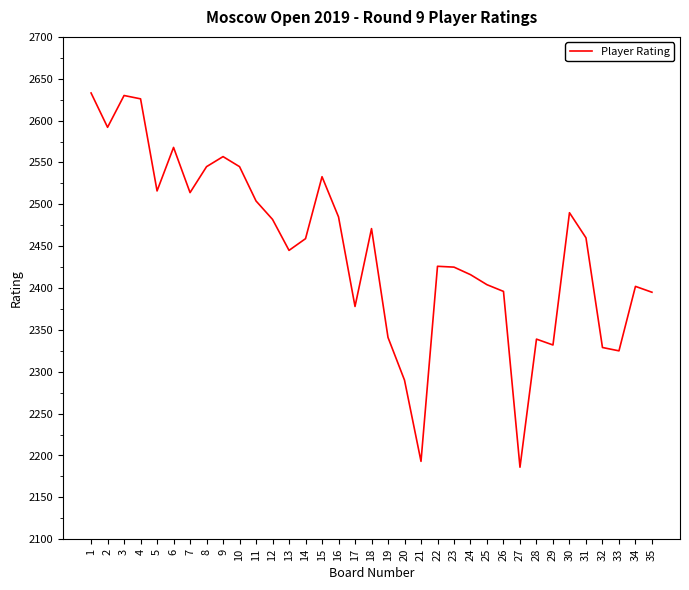

The chart shows a value of 2339 at 28. True or false?

True